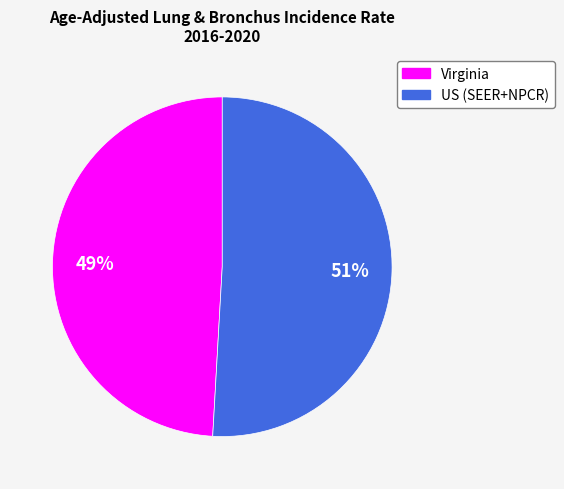

How many slices are in this pie chart?

2